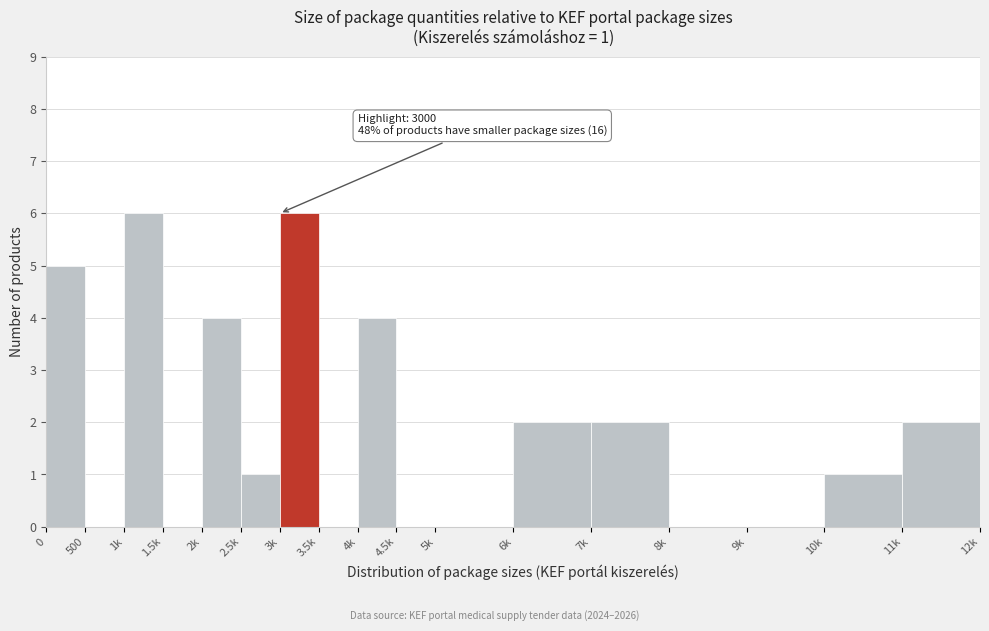

Reading left to right, transcribe all the data shown in this chart.

0=5	500=0	1k=6	1.5k=0	2k=4	2.5k=1	3k=6	3.5k=0	4k=4	4.5k=0	5k=0	6k=2	7k=2	8k=0	9k=0	10k=1	11k=2